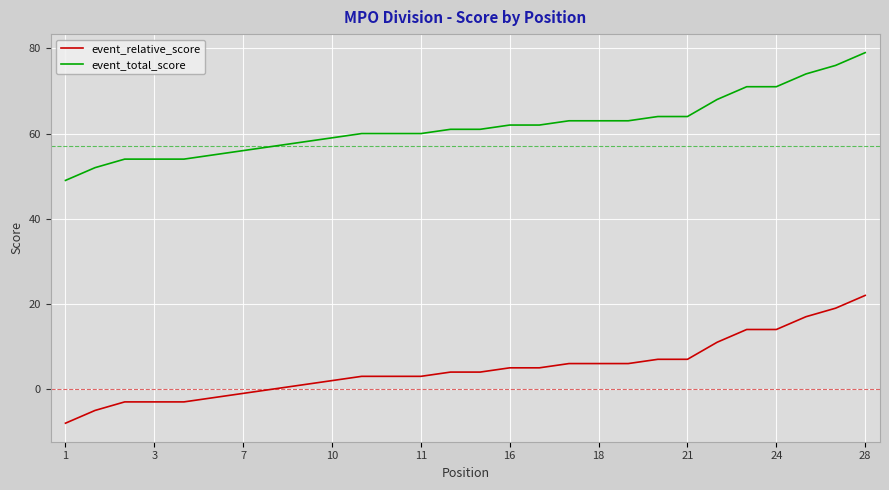

True or false: event_relative_score and event_total_score intersect in this chart.

False